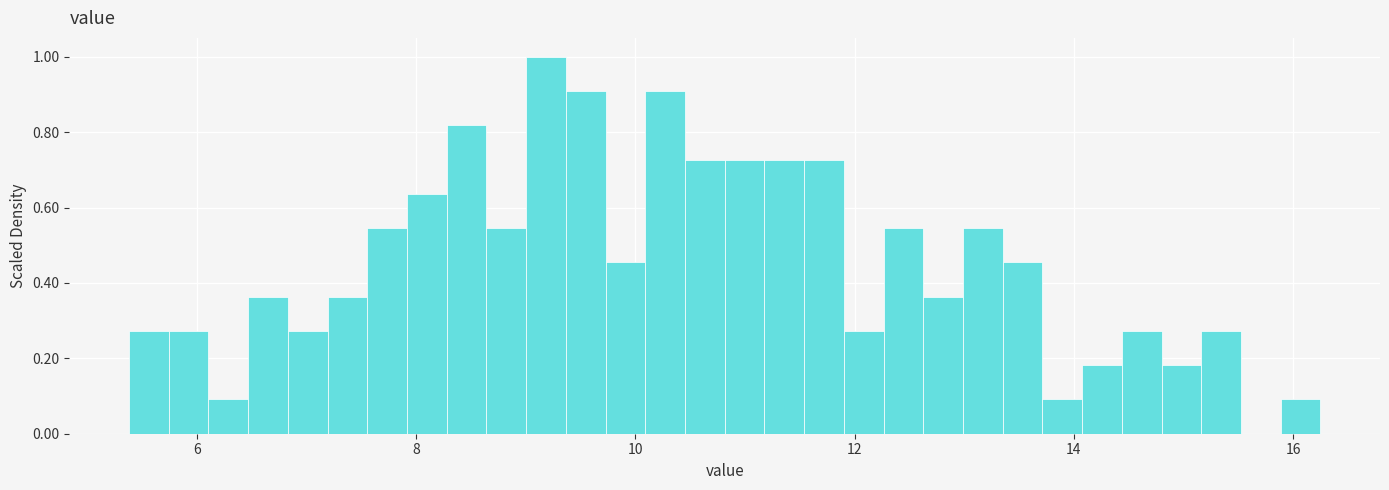

Around what value on the x-axis is the tallest bar? Give the approximate position of its centre, as read against the axis.

9.2